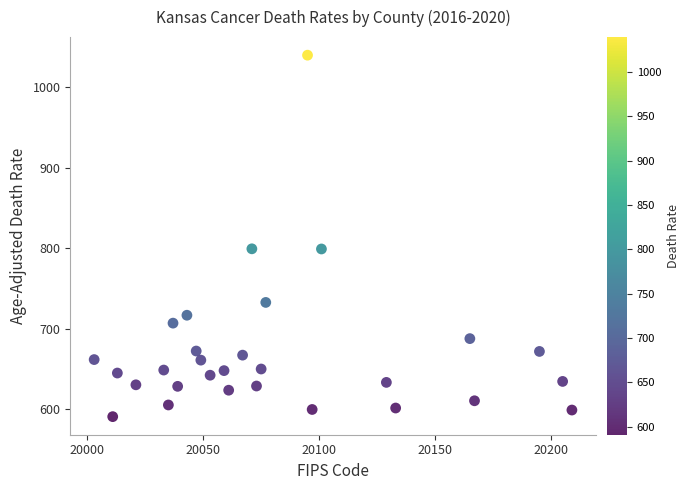

What is the range of X values (max minus min)?

206.0